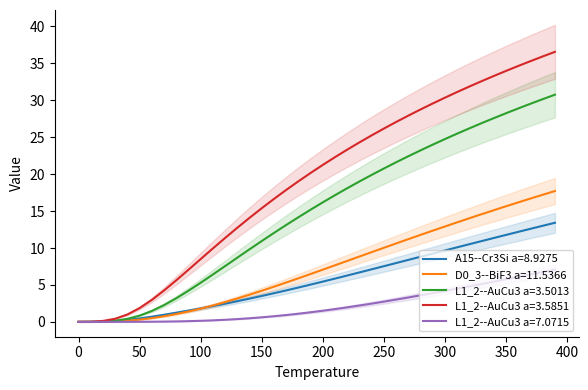

What is the label of the 36th point from the left?

350.0